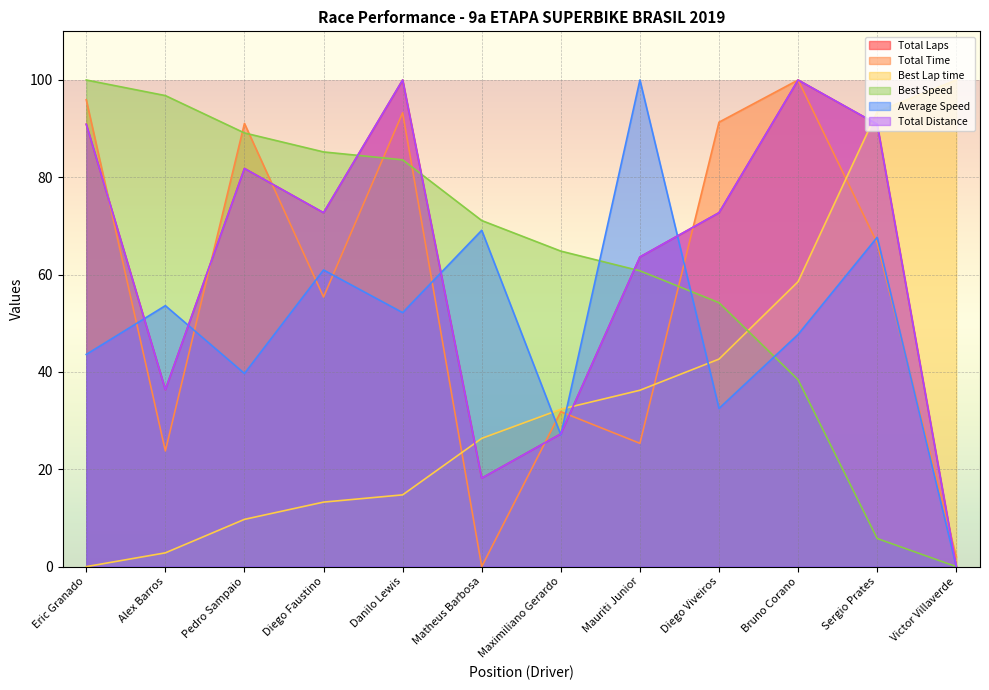

What is the difference between the highest and lowest values at Diego Viveiros?

58.8